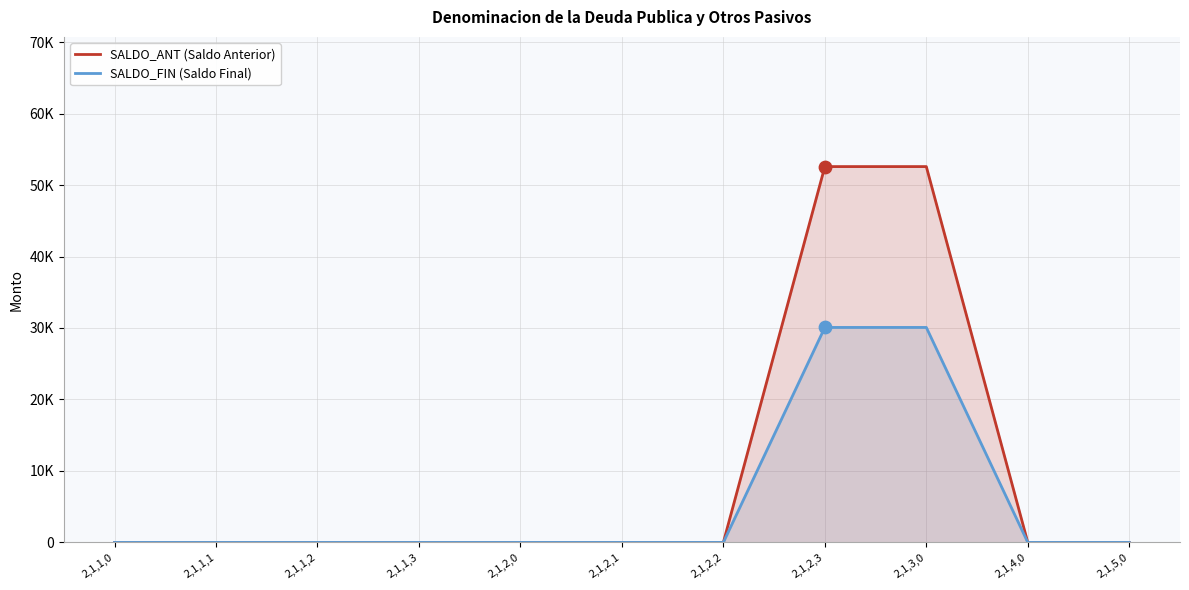

Which series has the largest total across all categories?

SALDO_ANT (Saldo Anterior)